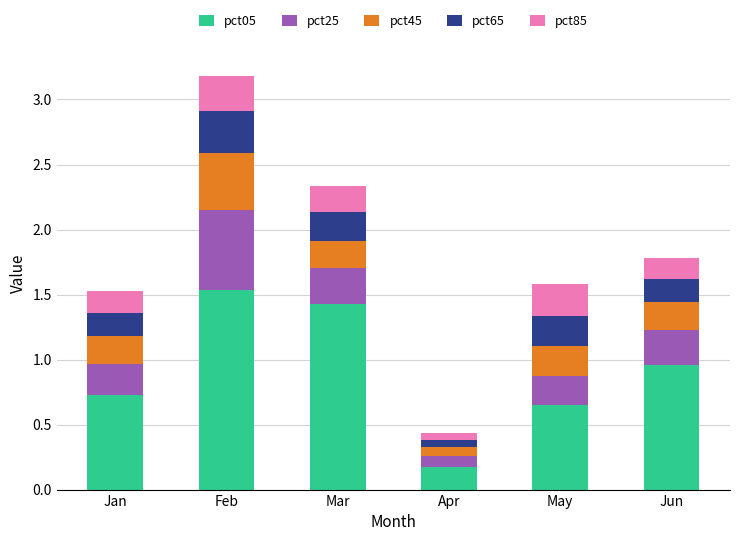

What is the sum of the pct05 values at May and Jun?

1.6